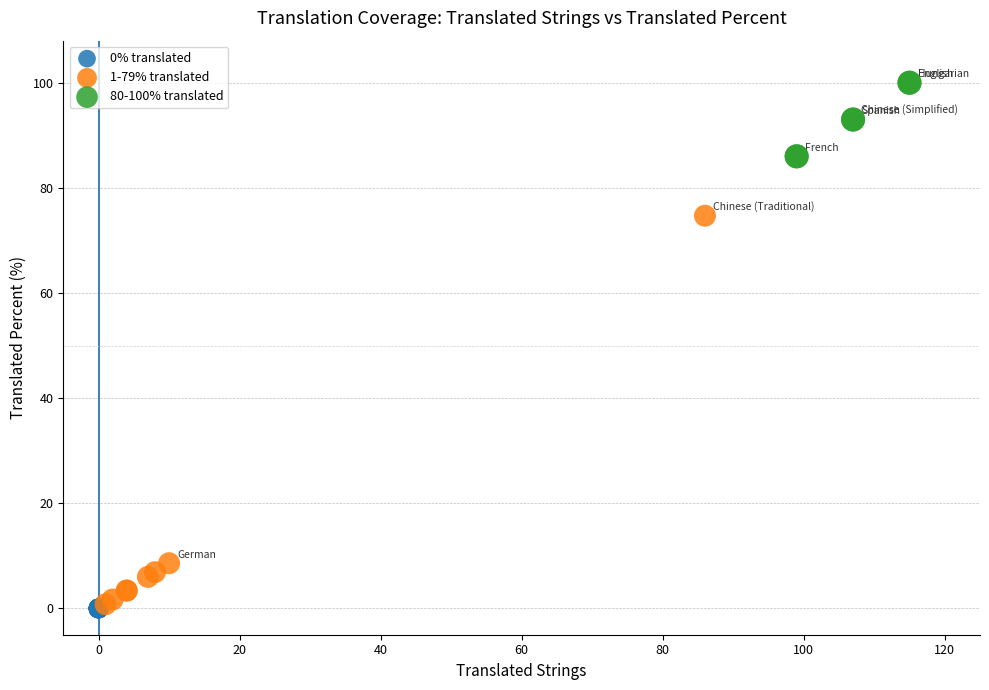

Which series reaches the maximum Y coordinate?

80-100% translated